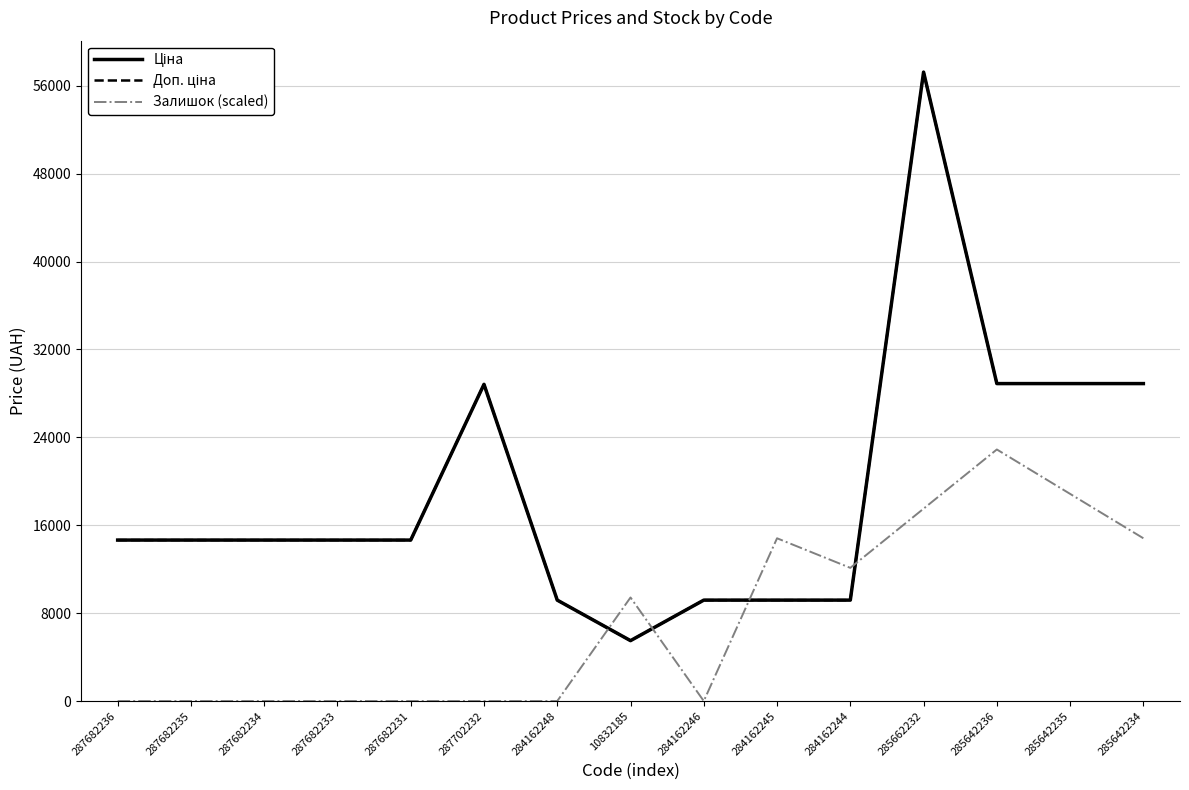

Is the value of Доп. ціна at 287682233 greater than the value of Ціна at 287702232?

No